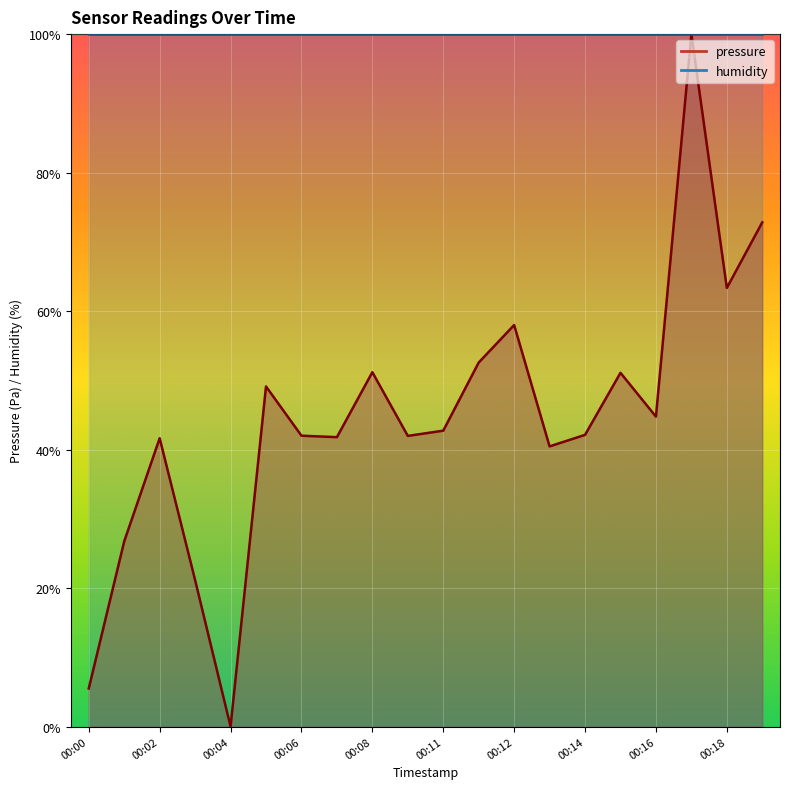

What is the value of the 4th point from the left?

21.2